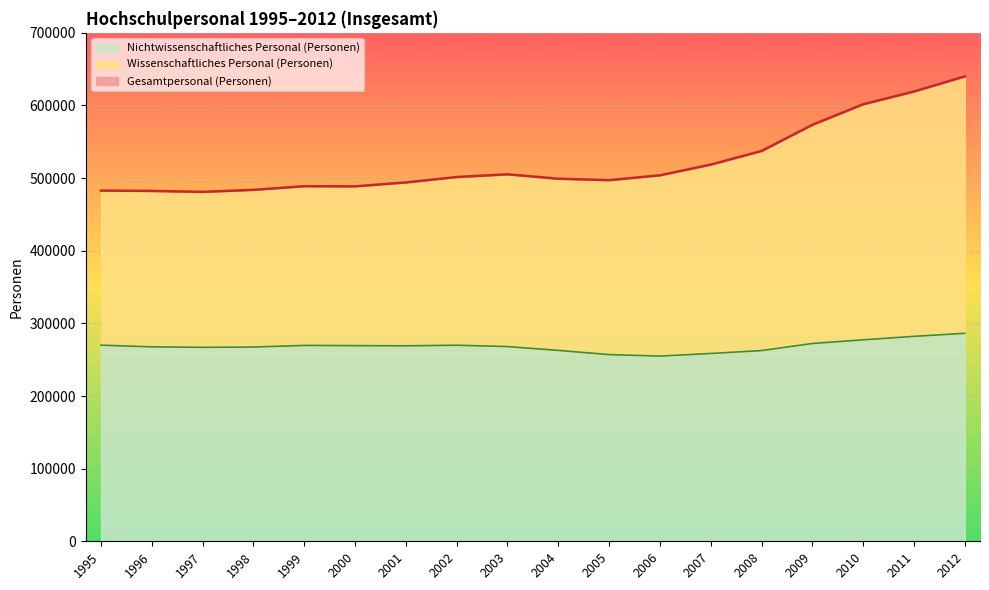

How many data points in Wissenschaftliches Personal (Personen) are above 501482?

8